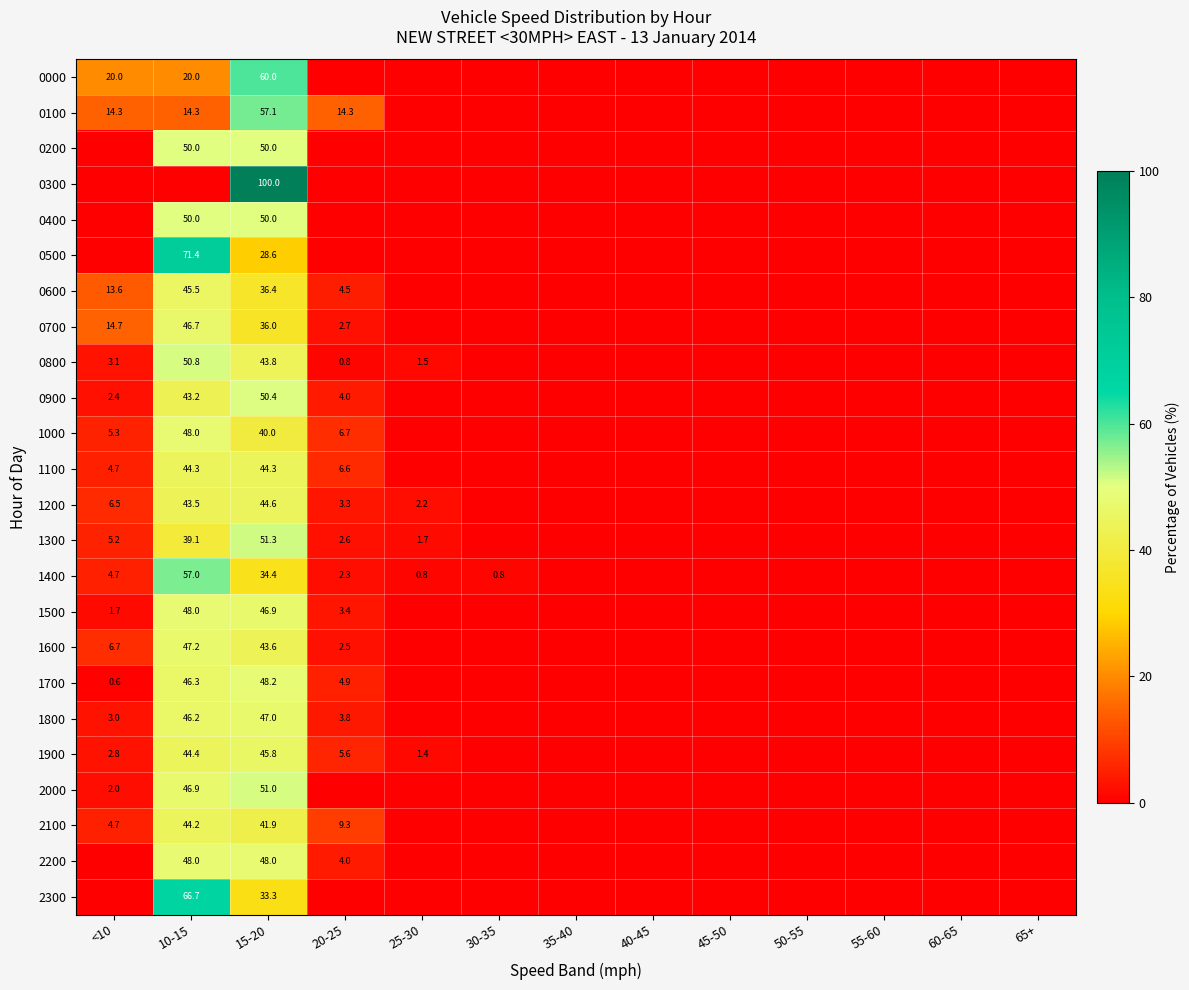

What is the total value across all series at 15-20?

1132.6